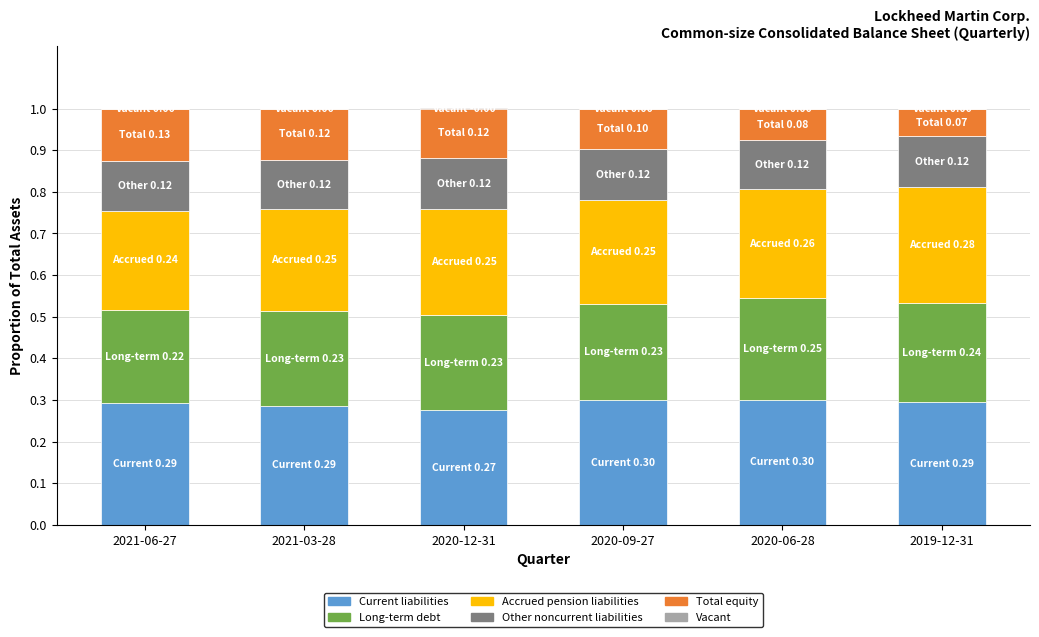

Count the number of data series in this chart.

6